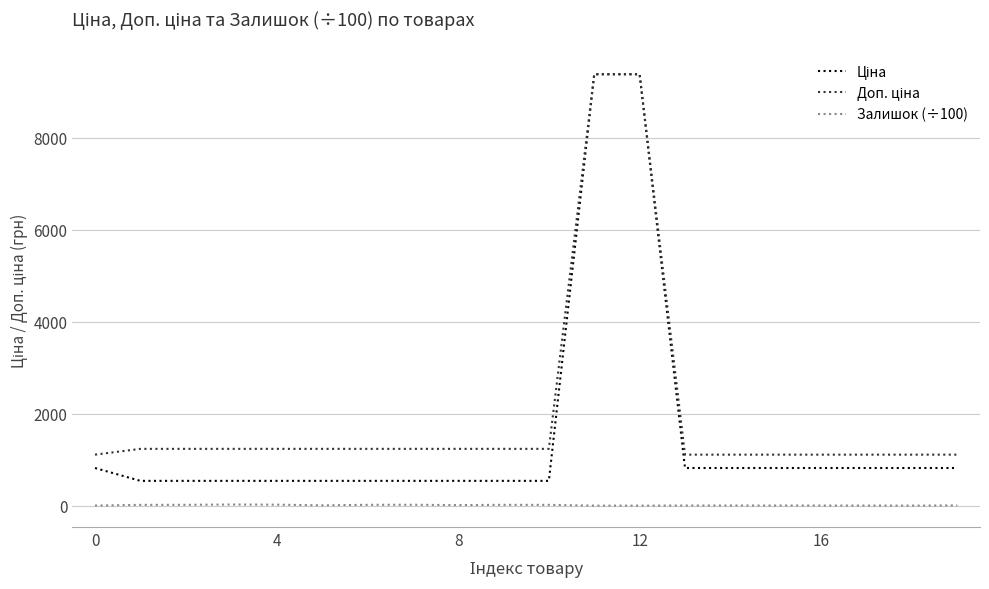

What is the greatest value displayed?

9384.0